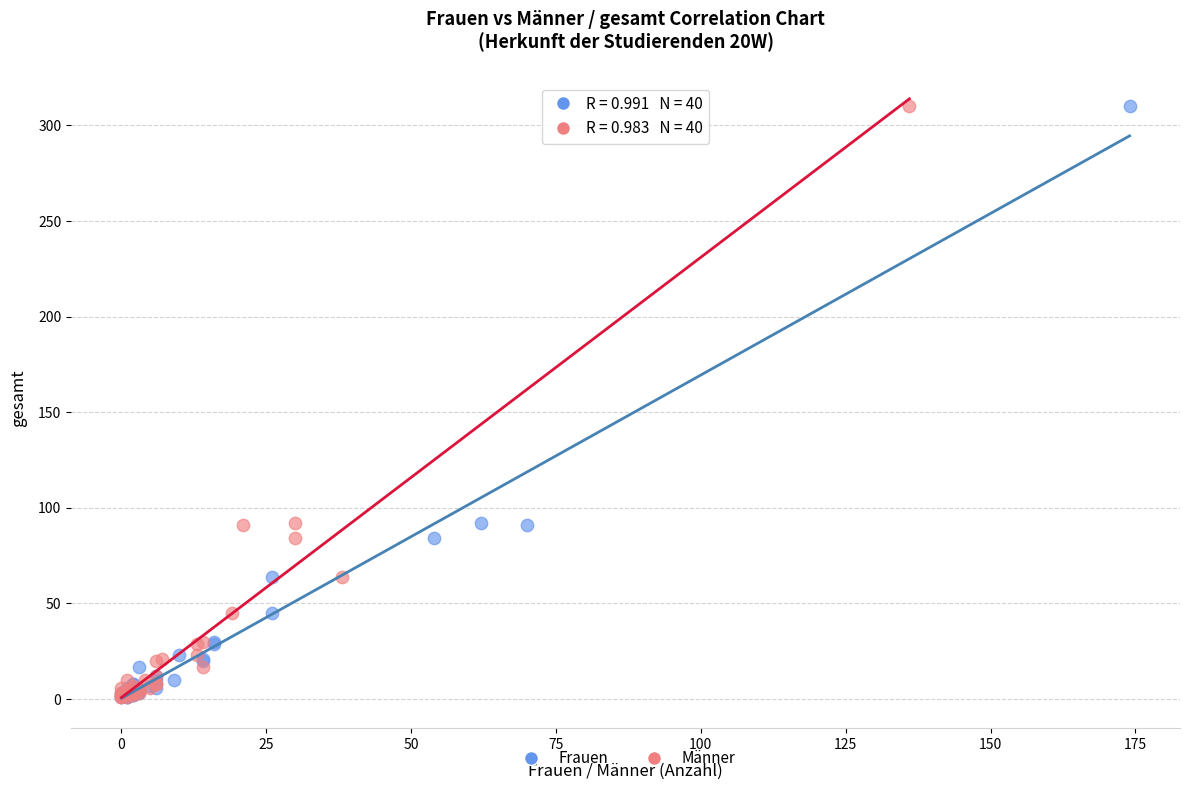

What are all the series names shown in the legend?

Frauen, Männer